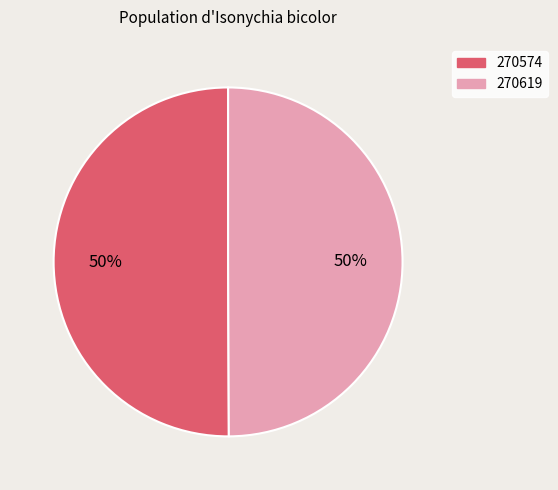

How many segments does this pie chart have?

2